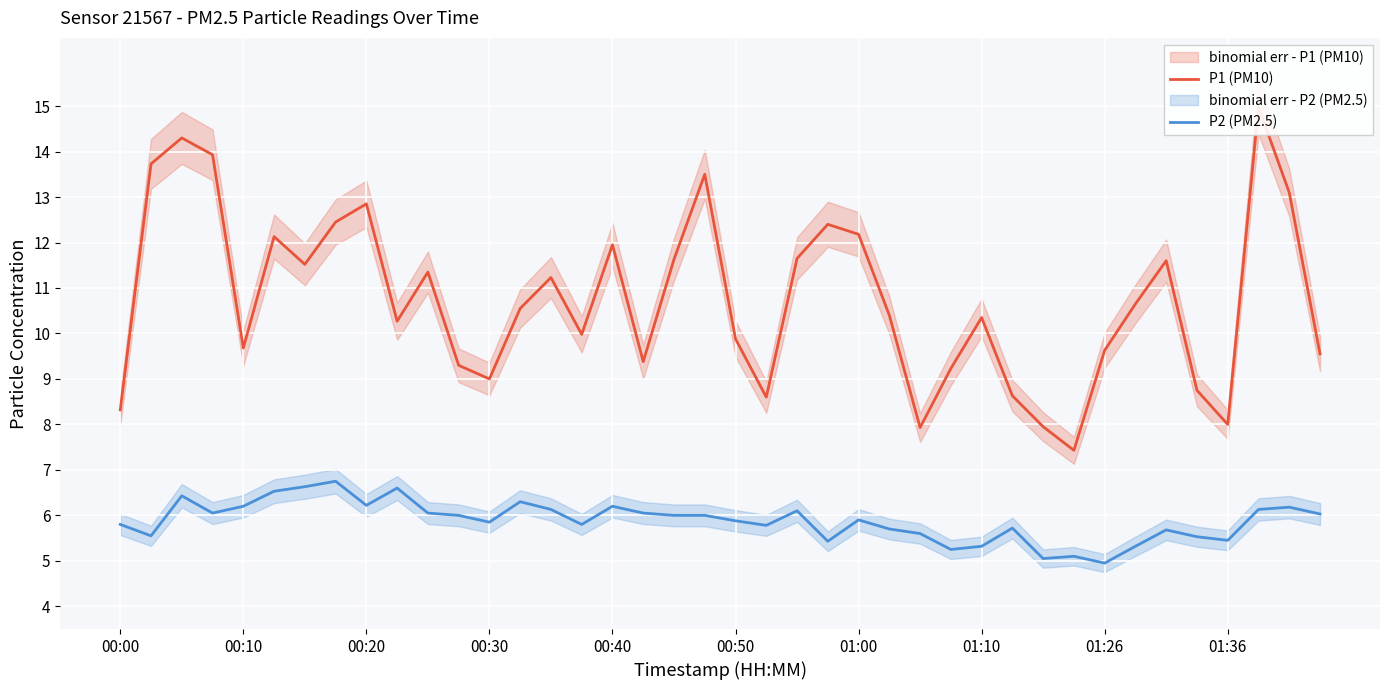

What is the difference between the maximum and minimum values in the P1 (PM10) series?

7.6